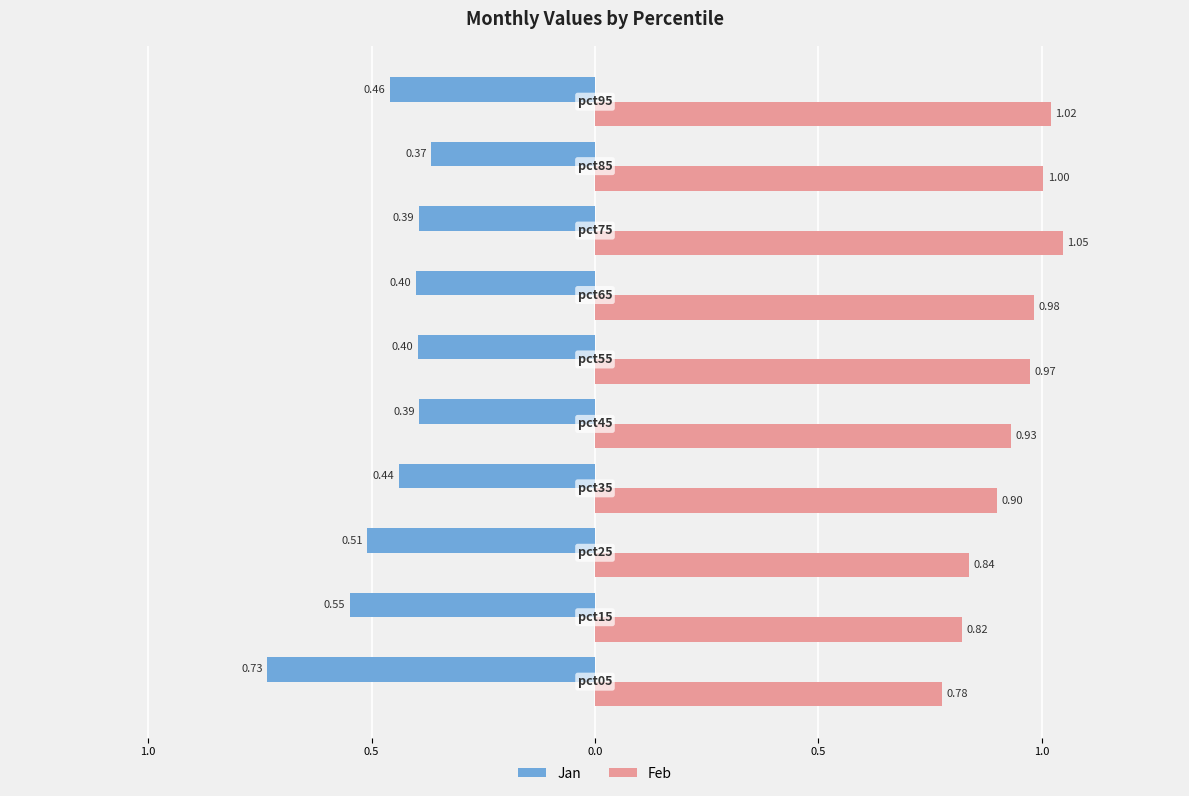

Reading right to left, what are all the values shown in this chart?

Jan: -0.5	-0.4	-0.4	-0.4	-0.4	-0.4	-0.4	-0.5	-0.5	-0.7
Feb: 1.0	1.0	1.0	1.0	1.0	0.9	0.9	0.8	0.8	0.8